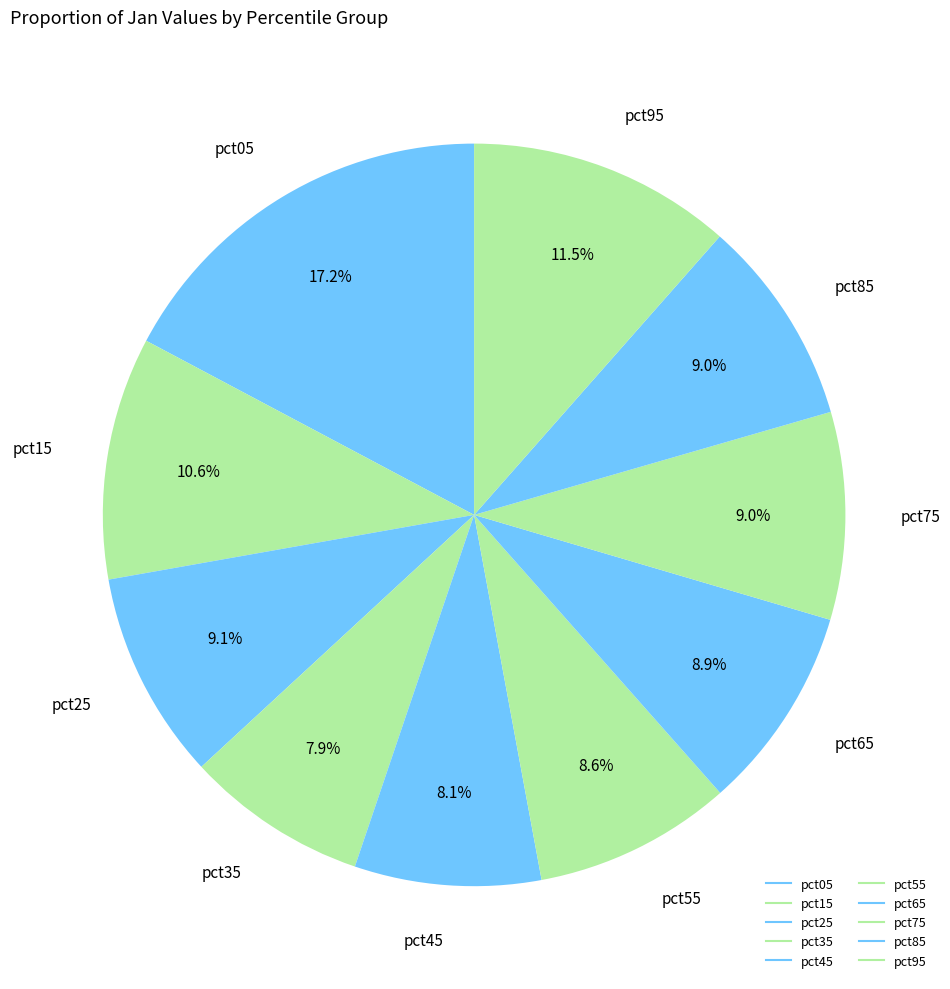

Count the number of slices in the pie.

10